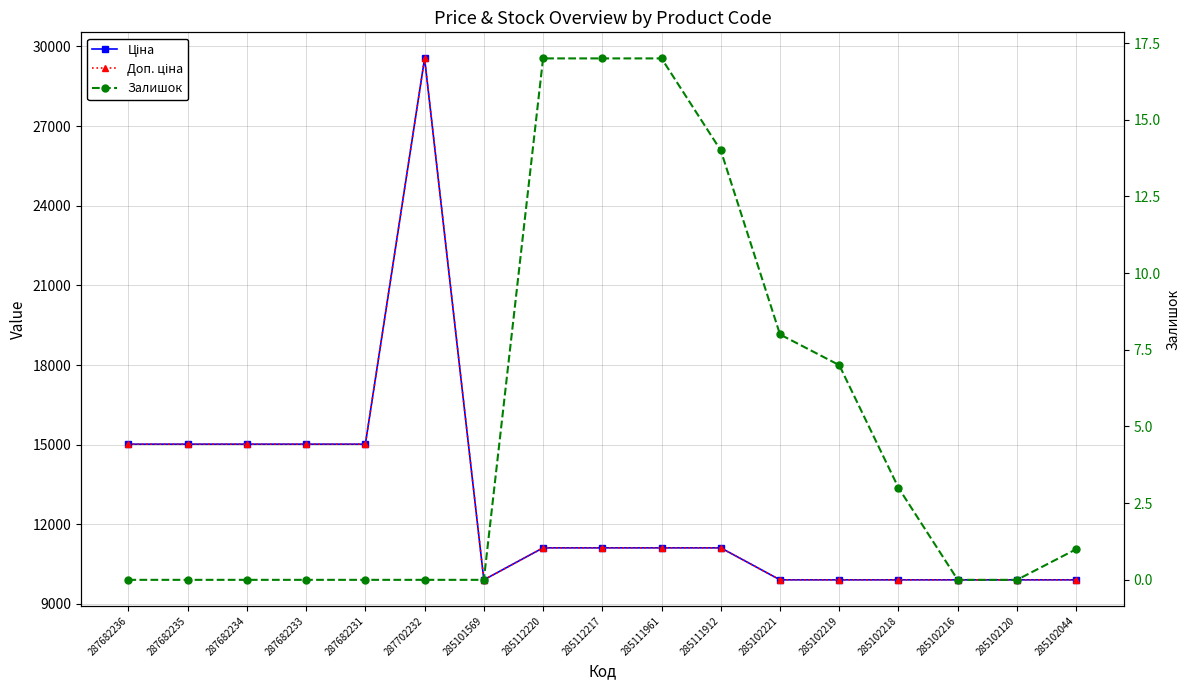

The value of Залишок at 285111961 is 17.0. True or false?

True